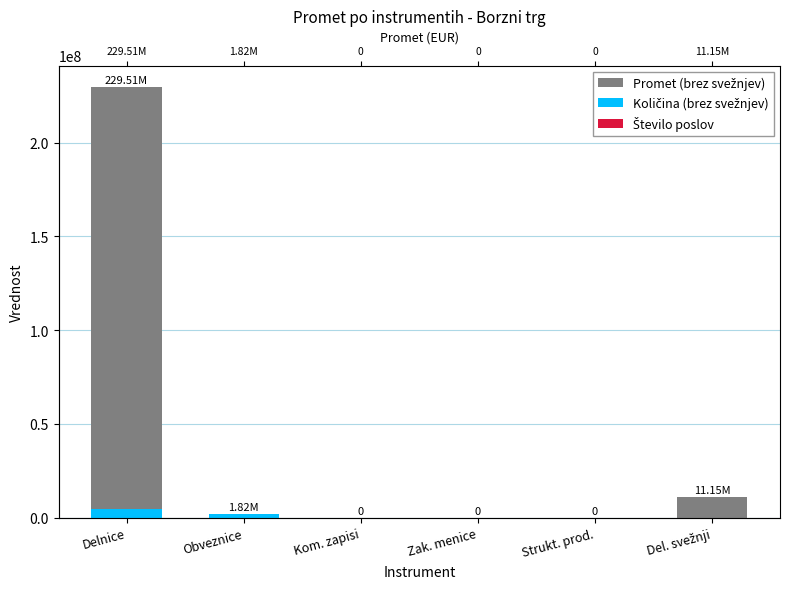

At which category is the sum across all series the highest?

Delnice